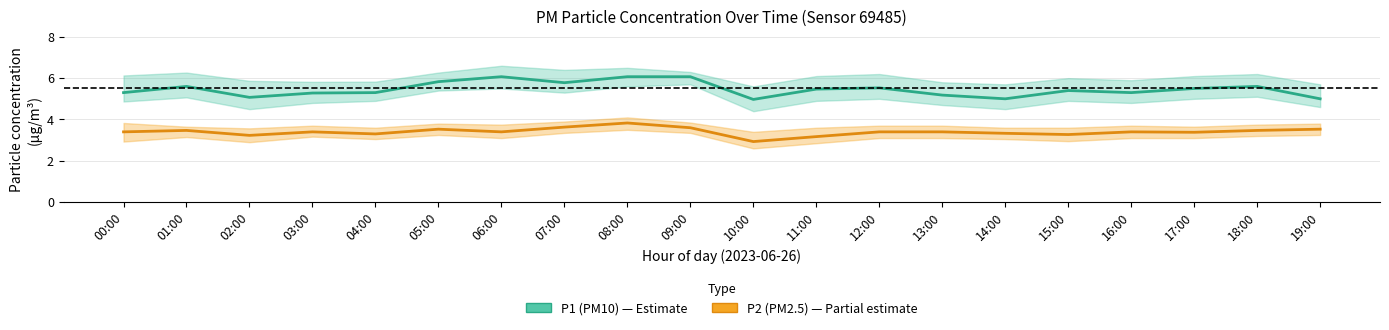

Is this an area chart (filled region under the line)?

No